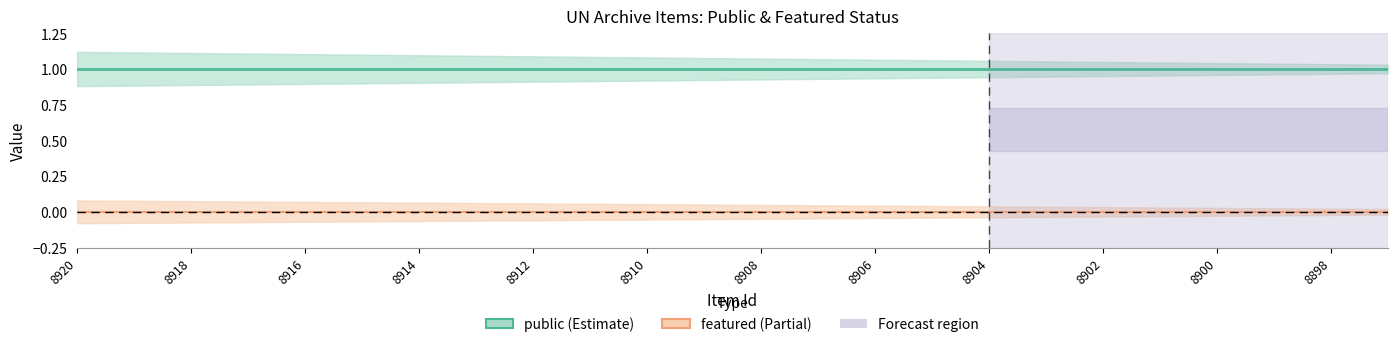

True or false: featured and public intersect in this chart.

False